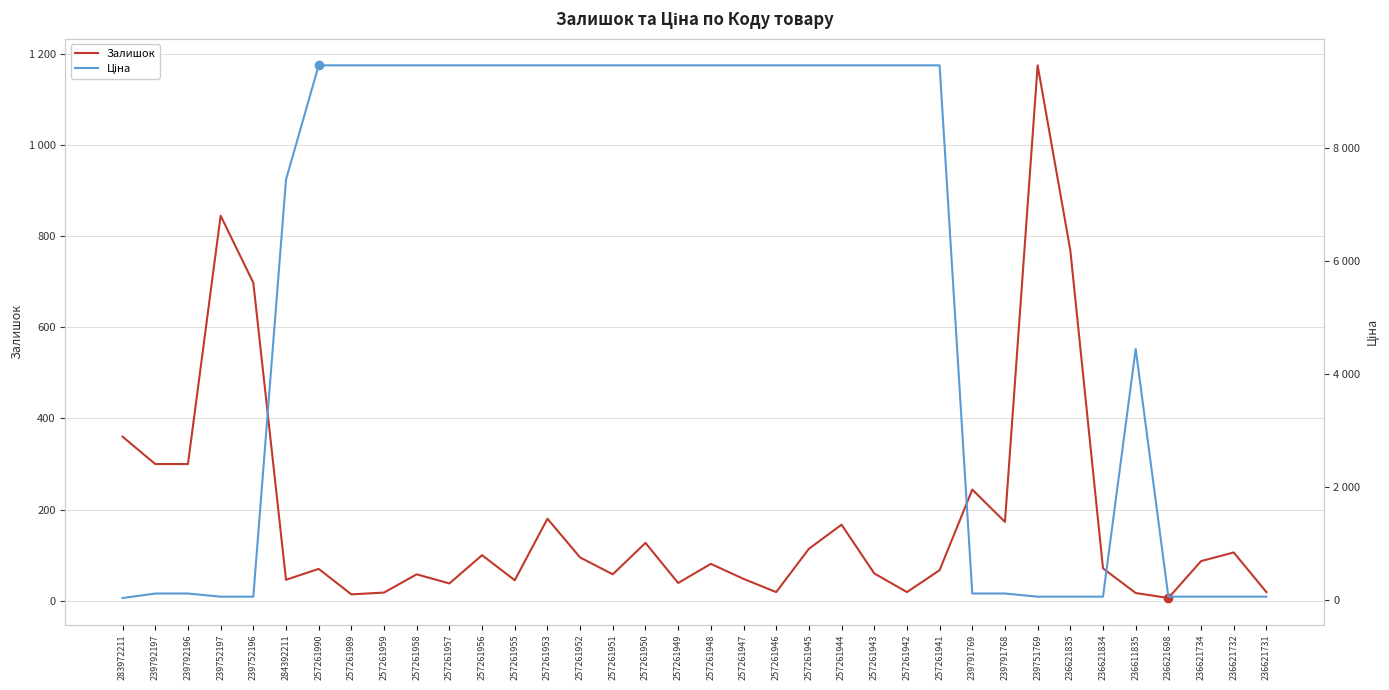

How many data points in Залишок are less than 81?

18